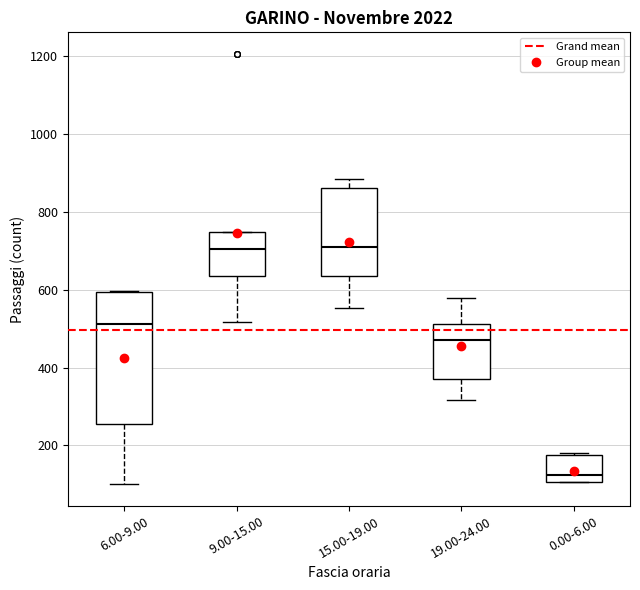

Where is the lower edge of the box for 6.00-9.00 on the y-axis? The values are not printed on the chart, so give them approximately, as read against the axis.

260